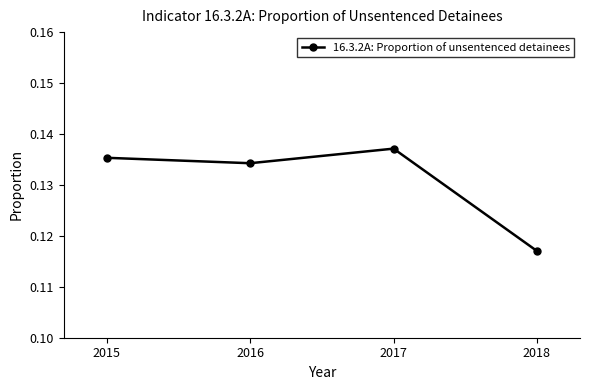

How many interior local peaks (higher than both neighbors) does the data have?

1